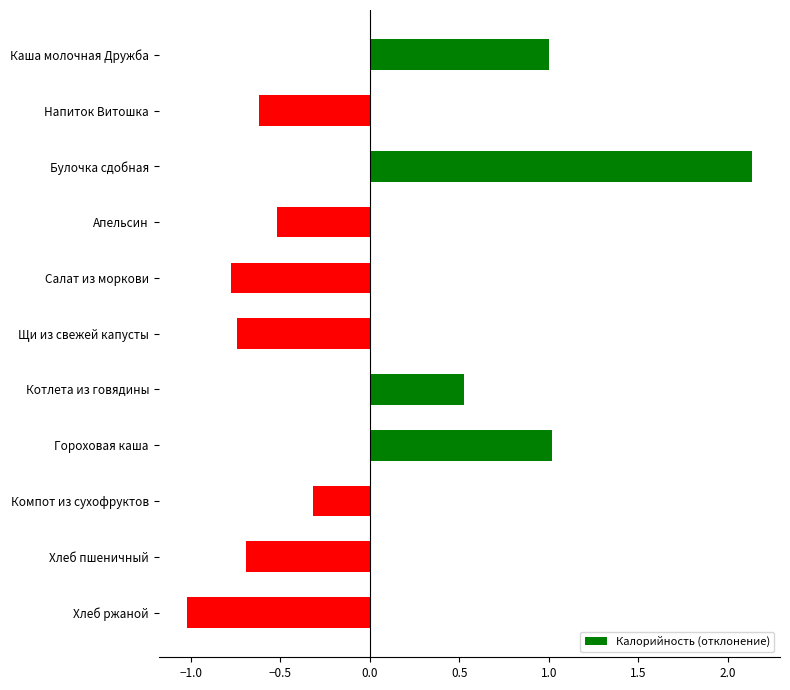

At which label is the value closest to 0?

Компот из сухофруктов